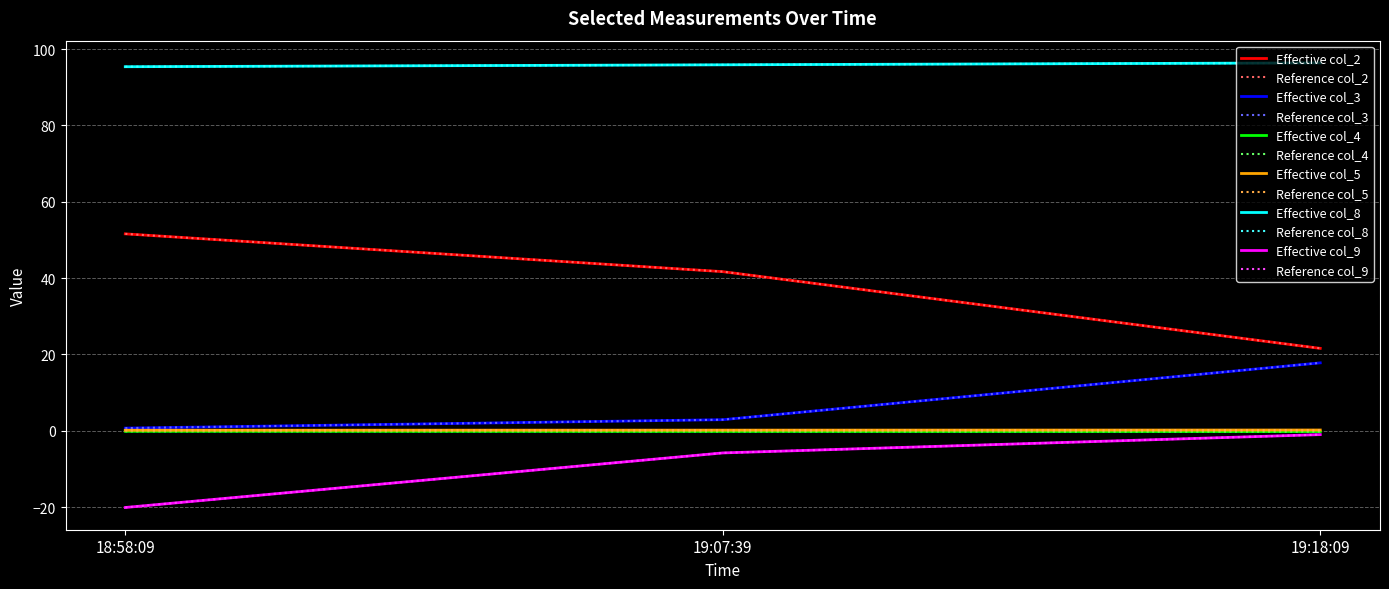

Does the chart display data point markers on the line(s)?

No